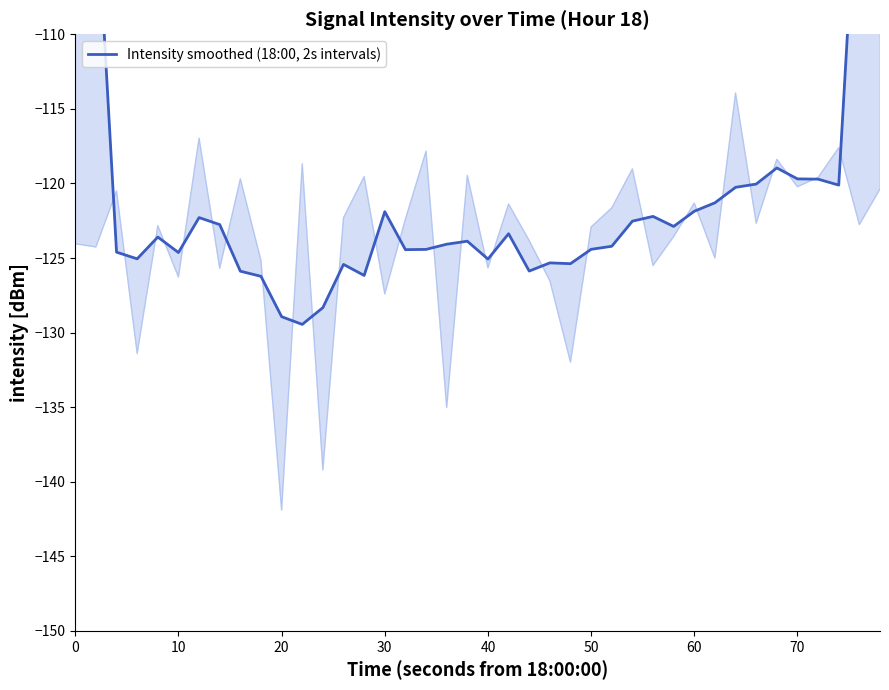

What is the difference between the maximum and minimum values?

57.3